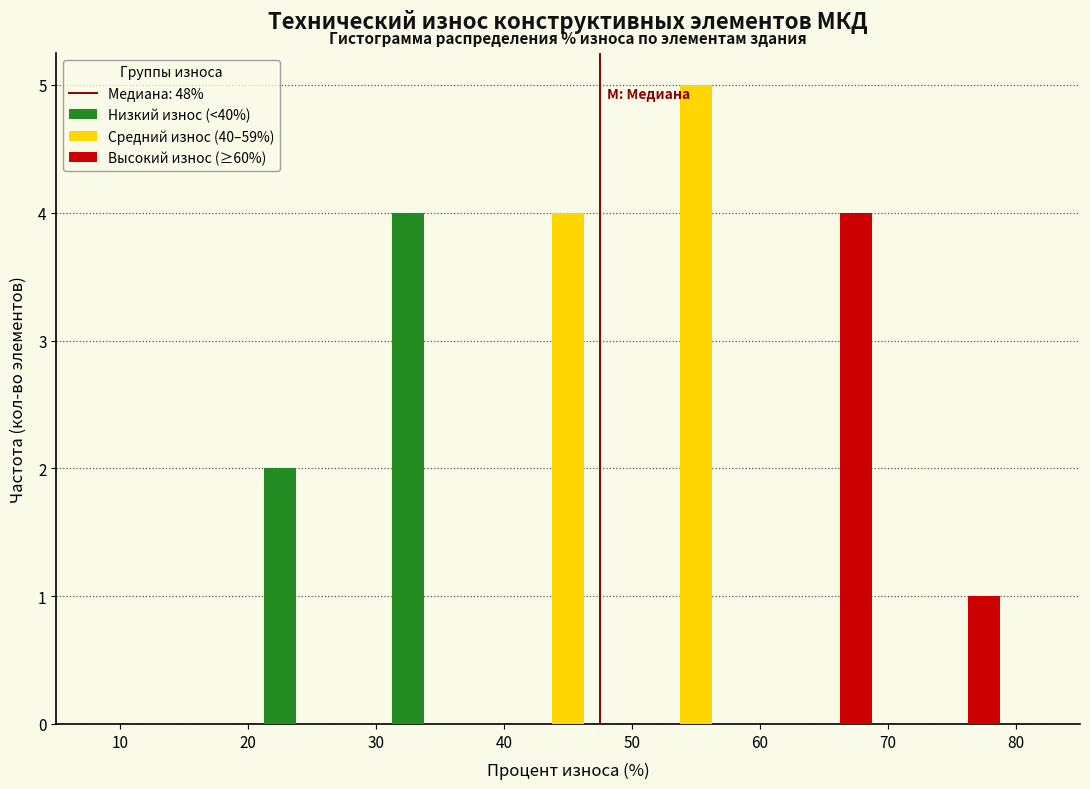

Reading left to right, list every range on the x-axis with the height of the bar of each series over it. The values are not printed on the chart, so give them approximately, as read against the axis.

10 to 20: Низкий износ (<40%)=0	Средний износ (40–59%)=0	Высокий износ (≥60%)=0
20 to 30: Низкий износ (<40%)=2	Средний износ (40–59%)=0	Высокий износ (≥60%)=0
30 to 40: Низкий износ (<40%)=4	Средний износ (40–59%)=0	Высокий износ (≥60%)=0
40 to 50: Низкий износ (<40%)=0	Средний износ (40–59%)=4	Высокий износ (≥60%)=0
50 to 60: Низкий износ (<40%)=0	Средний износ (40–59%)=5	Высокий износ (≥60%)=0
60 to 70: Низкий износ (<40%)=0	Средний износ (40–59%)=0	Высокий износ (≥60%)=4
70 to 80: Низкий износ (<40%)=0	Средний износ (40–59%)=0	Высокий износ (≥60%)=1